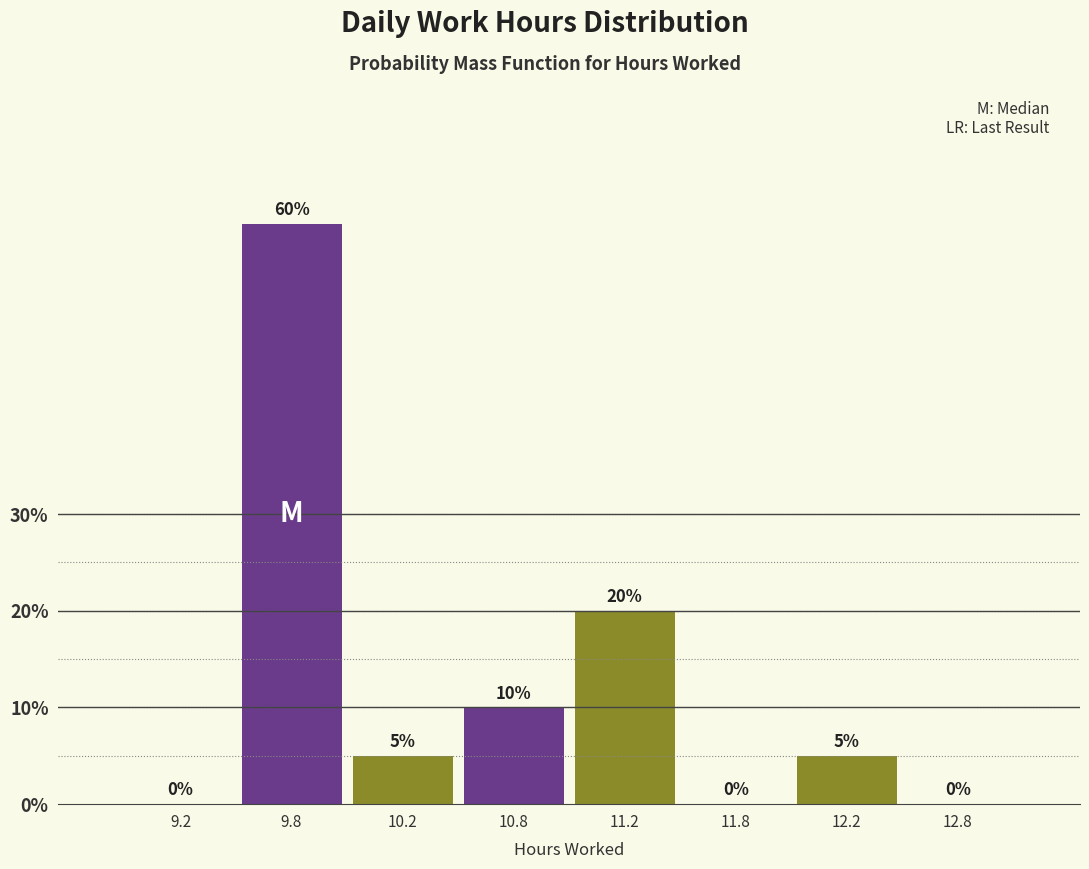

Reading left to right, what are all the values shown in this chart?

9.2=0	9.8=60	10.2=5	10.8=10	11.2=20	11.8=0	12.2=5	12.8=0